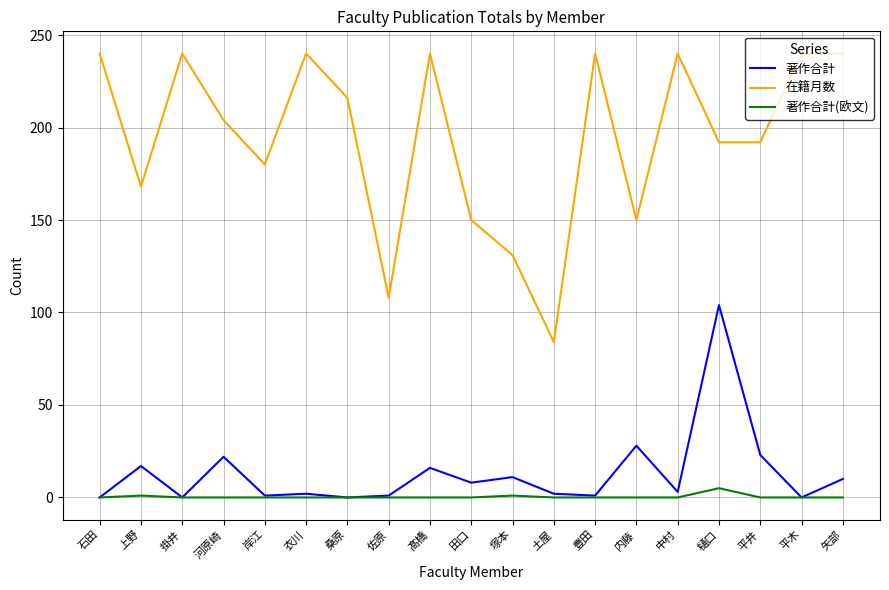

Which series has the largest range (max minus min)?

在籍月数